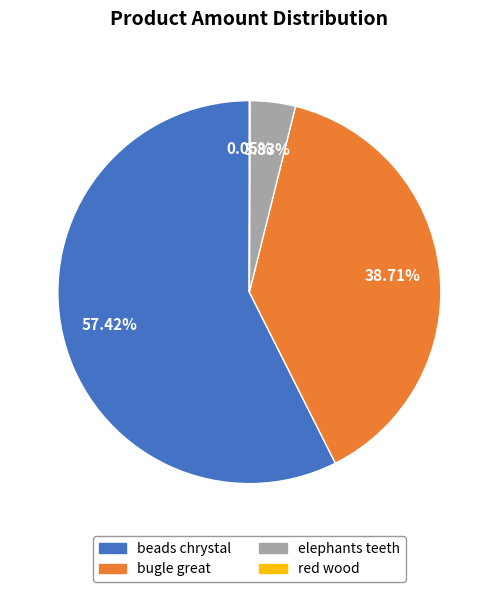

Does beads chrystal account for over 50% of the chart?

Yes